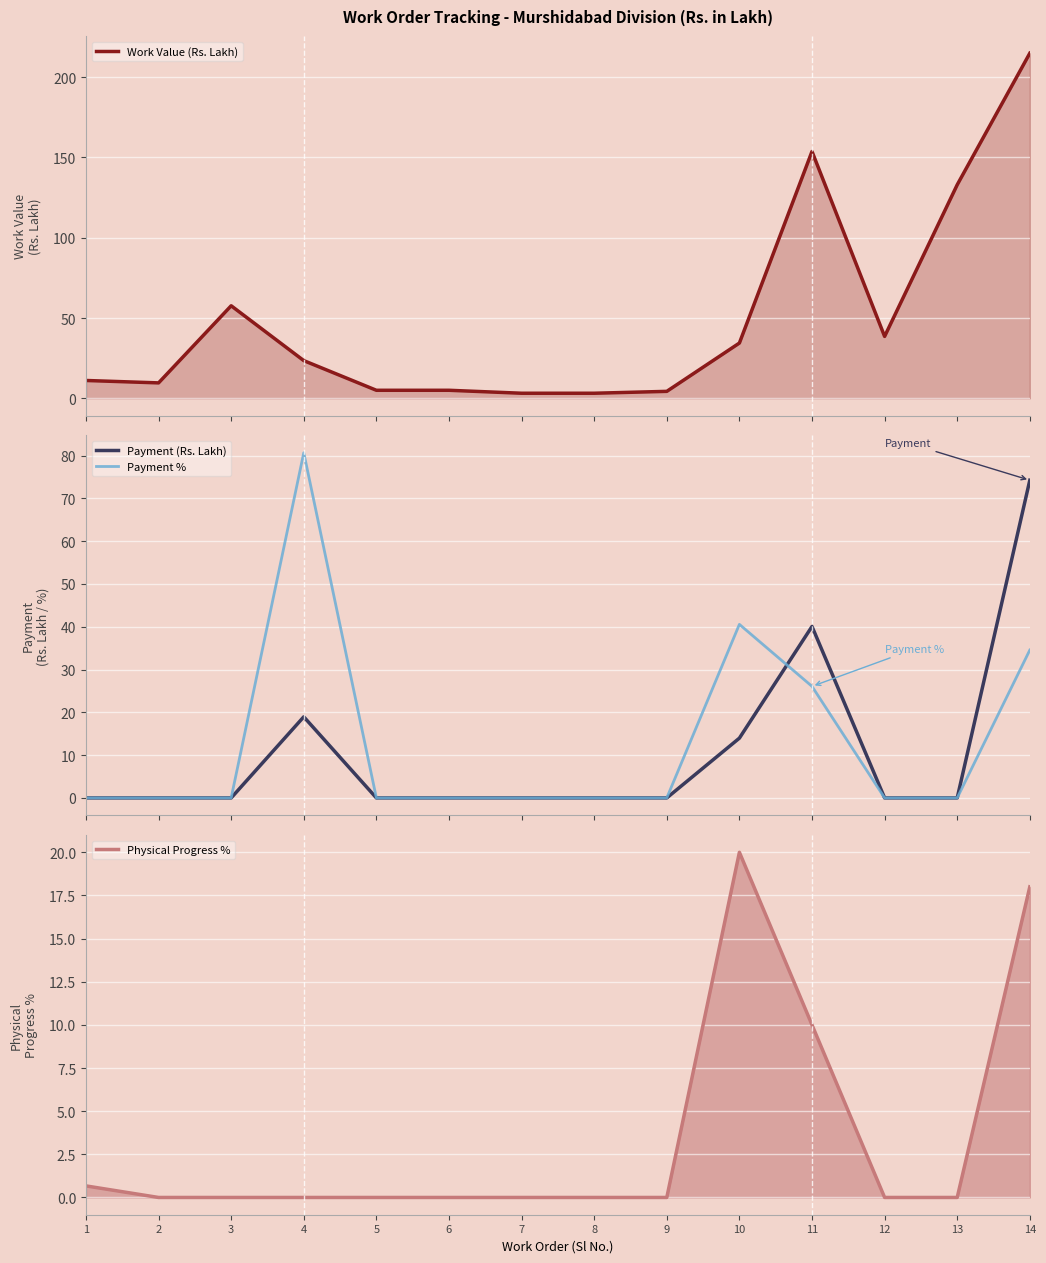

Where is the first local maximum for Payment (Rs. Lakh)?

4